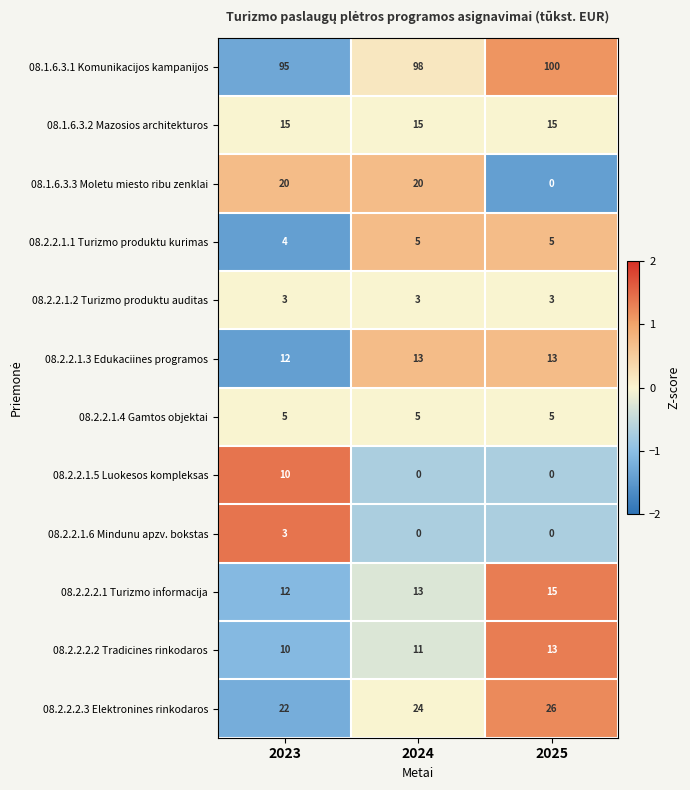

Which series changed the most between 2023 and 2025?

08.1.6.3.3 Moletu miesto ribu zenklai